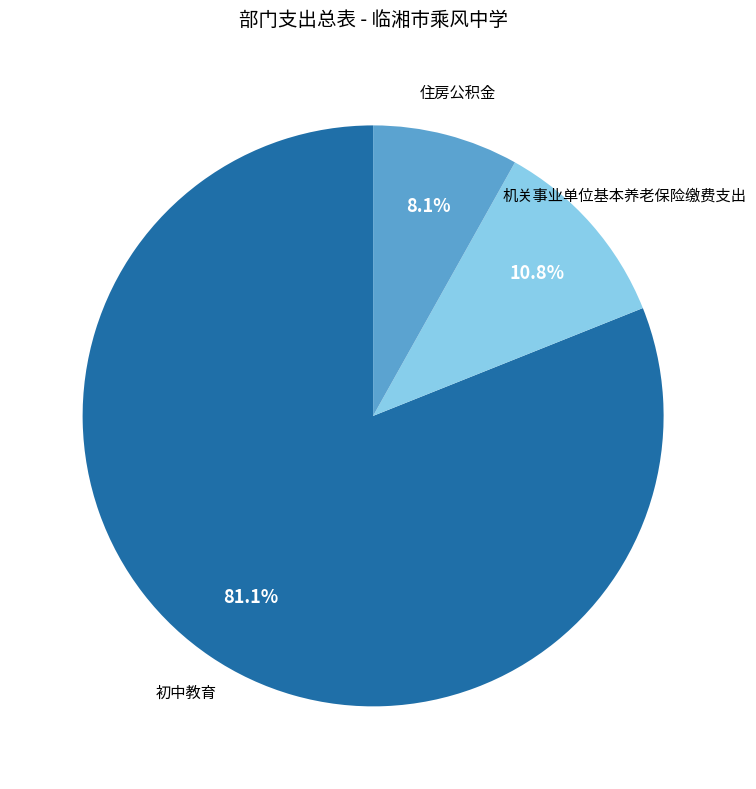

To the nearest percent, what percentage of the pie is 机关事业单位基本养老保险缴费支出?

11%